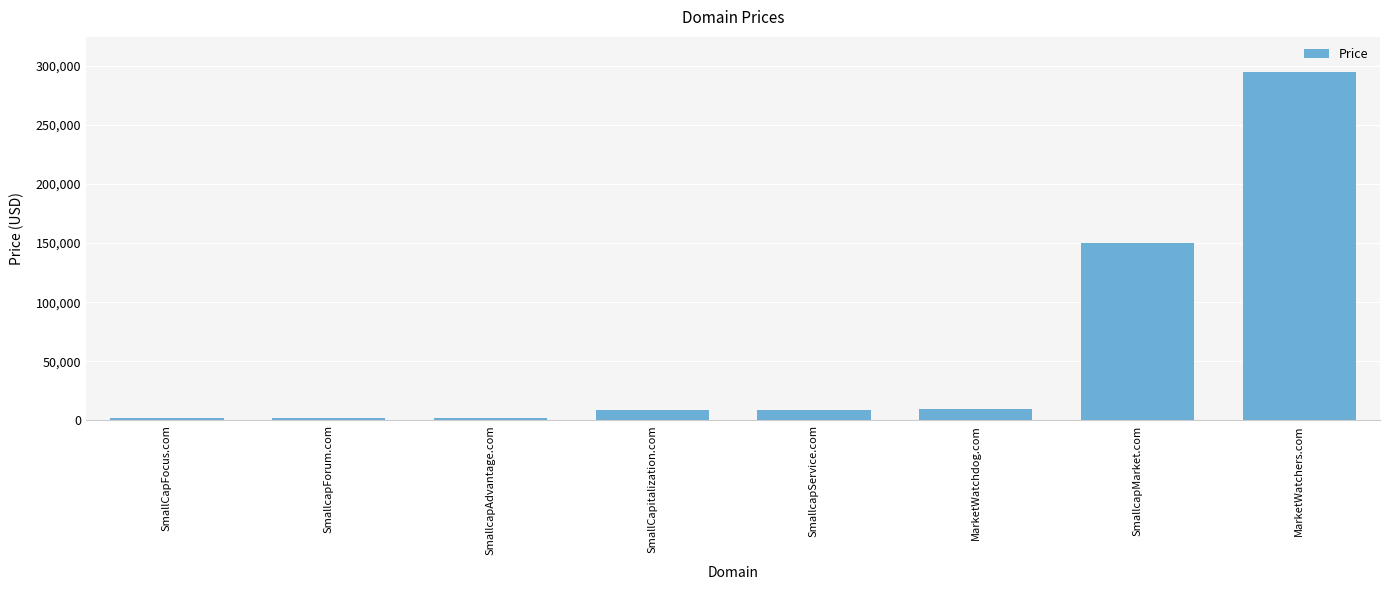

What is the average value?

59763